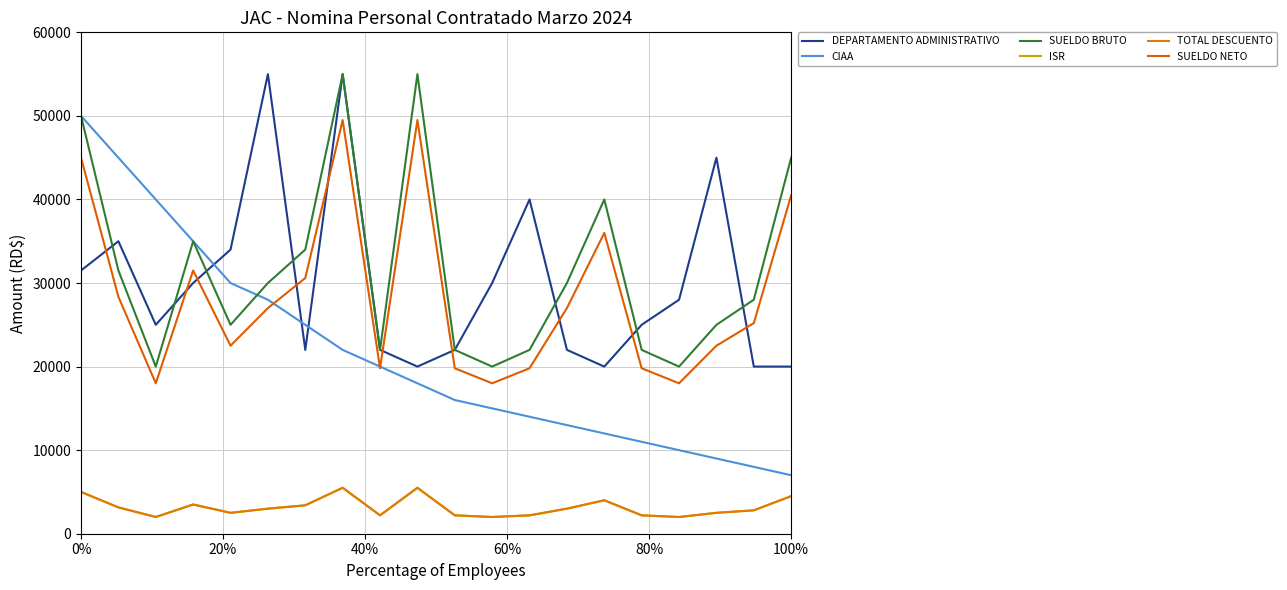

How many interior local peaks does the SUELDO NETO series have?

4